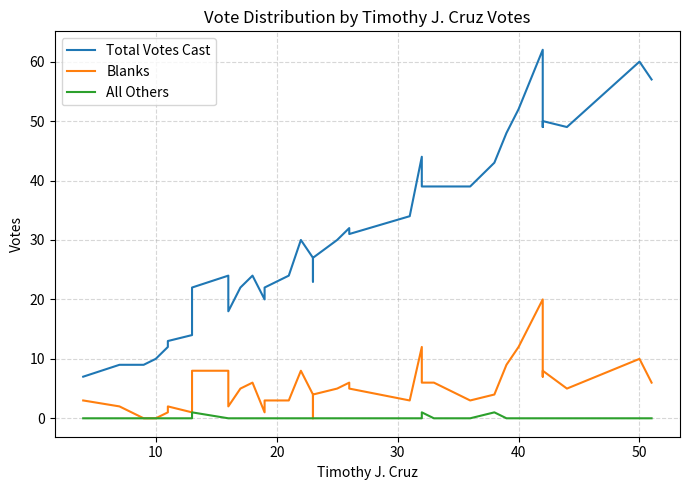

True or false: Total Votes Cast and All Others intersect in this chart.

False